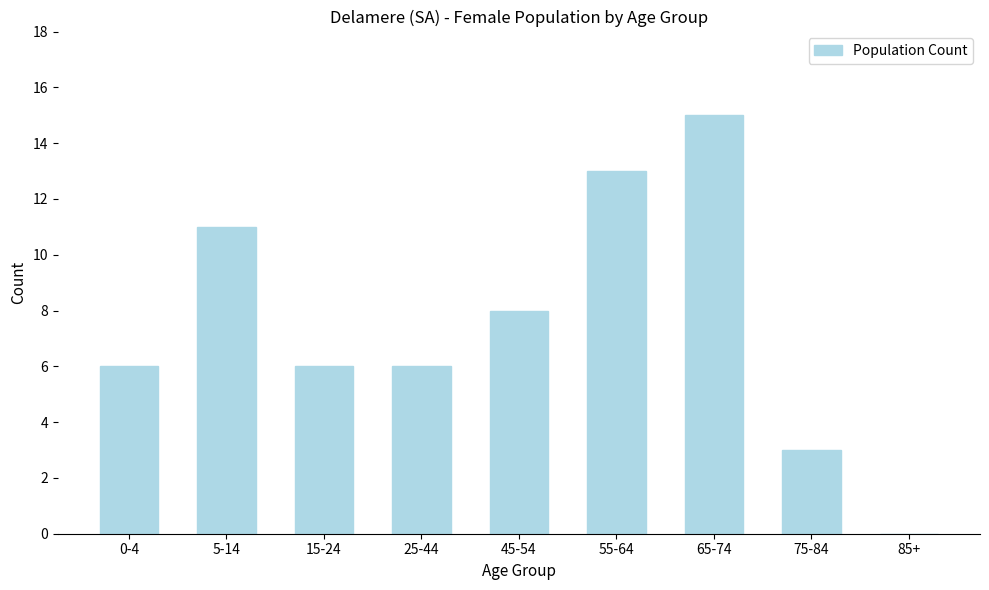

Reading left to right, what are all the values shown in this chart?

0-4=6	5-14=11	15-24=6	25-44=6	45-54=8	55-64=13	65-74=15	75-84=3	85+=0